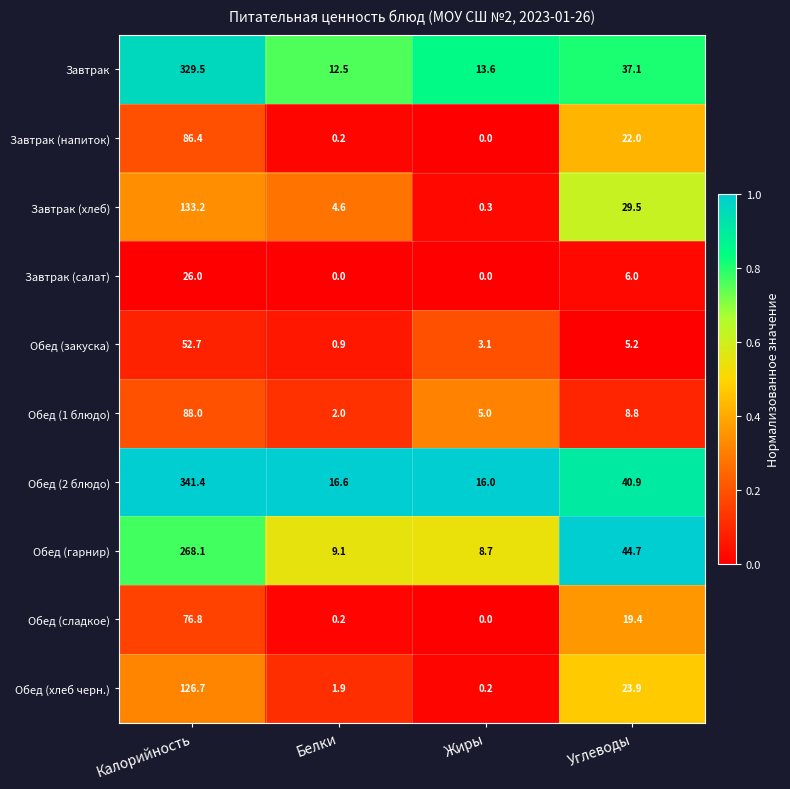

What is the highest value of the Завтрак (напиток) series?

86.4